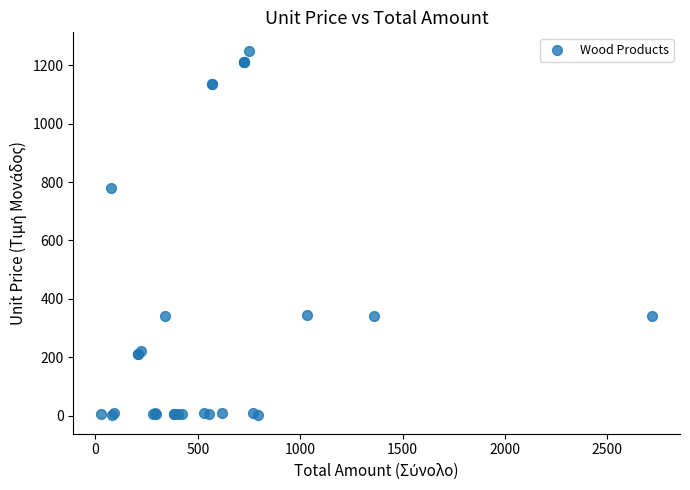

What Y value in the scatter plot is closest to 625?

780.0